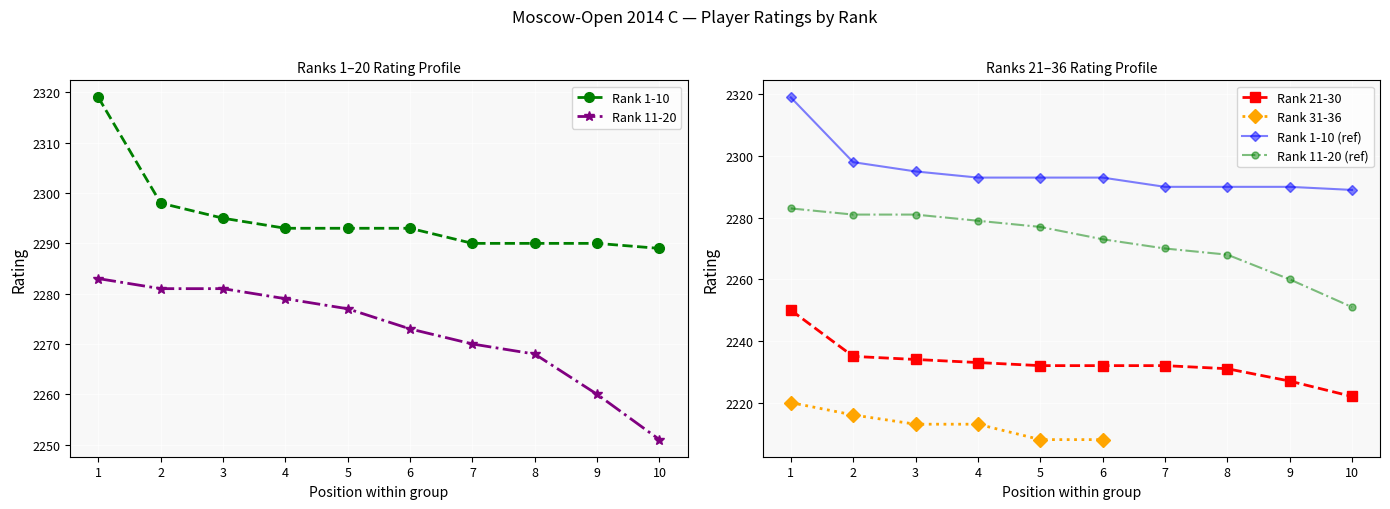

What is the value of the Rank 1-10 point at the 7th from the left?

2290